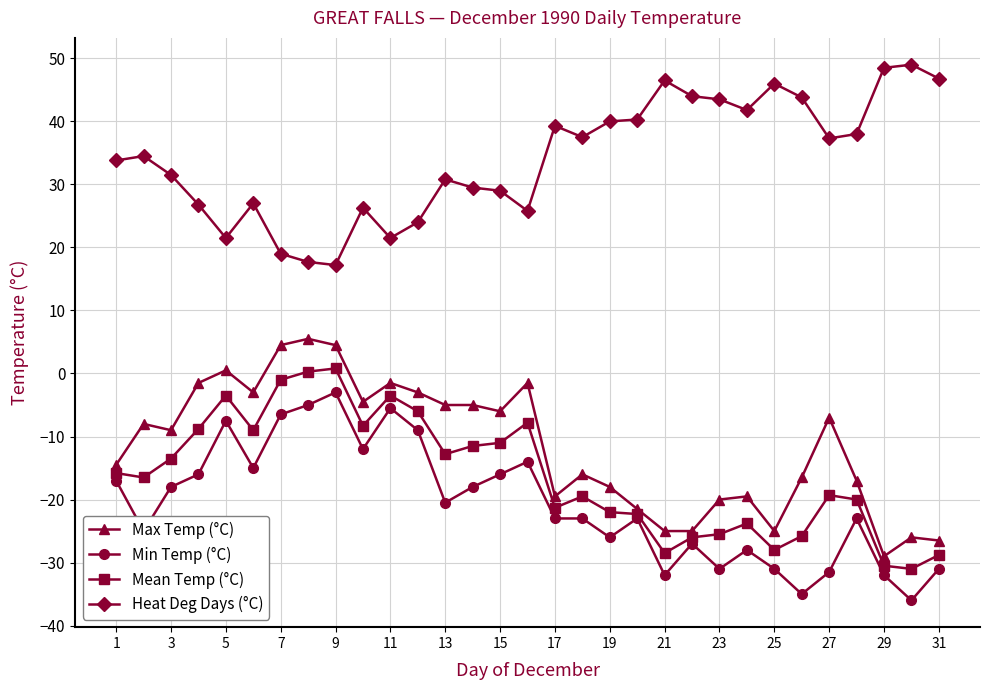

Which series has the largest total across all categories?

Heat Deg Days (°C)